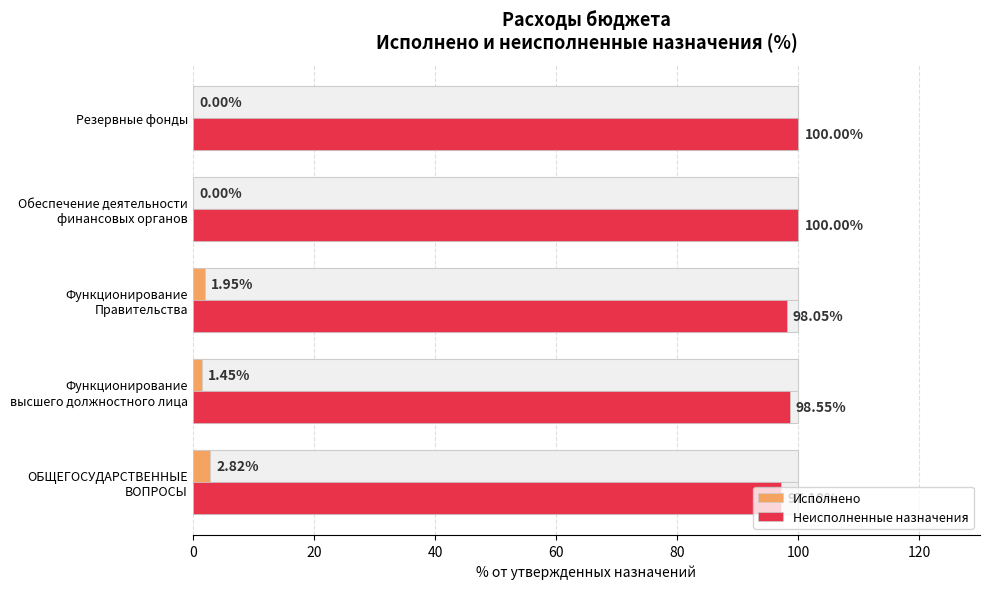

Which series has the largest range (max minus min)?

Исполнено